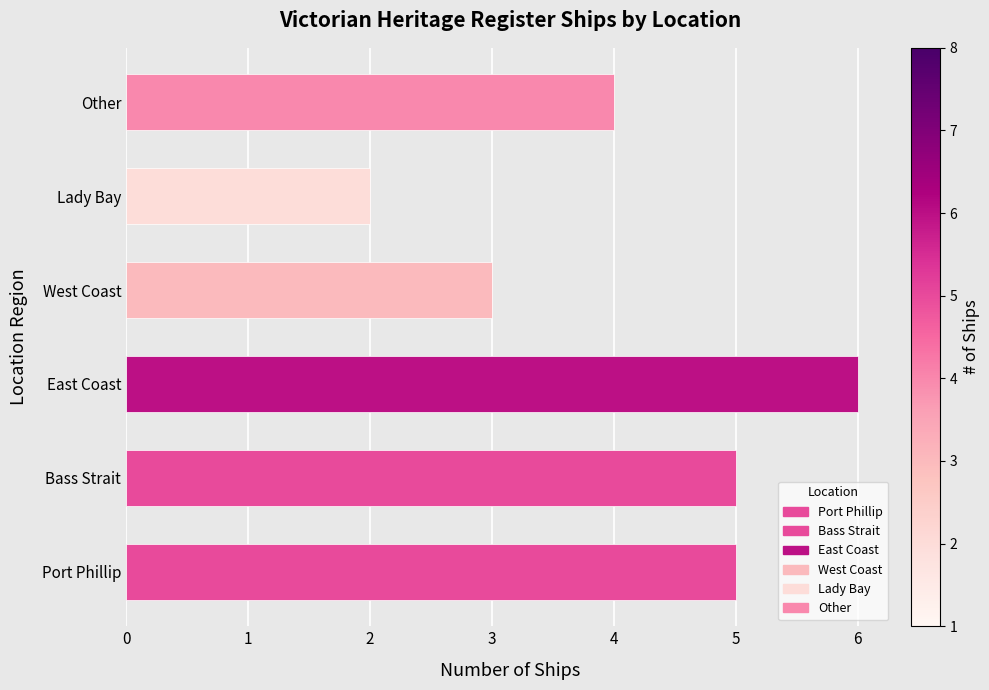

Read the value at Port Phillip.

5